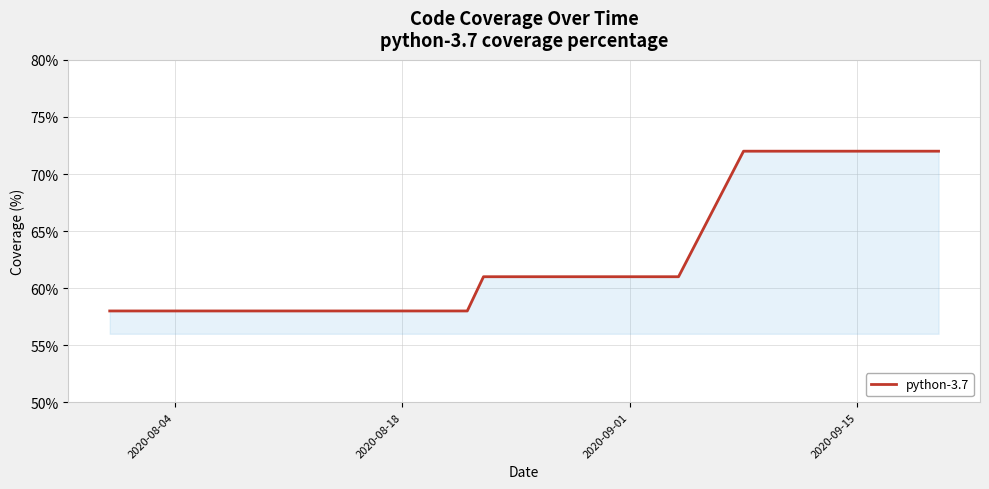

What is the greatest value displayed?

72